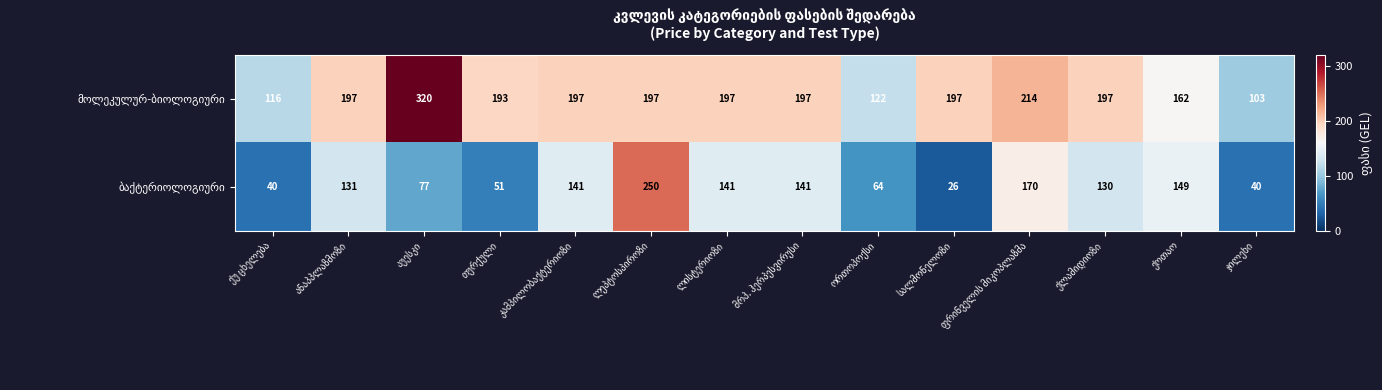

What is the greatest value displayed?

320